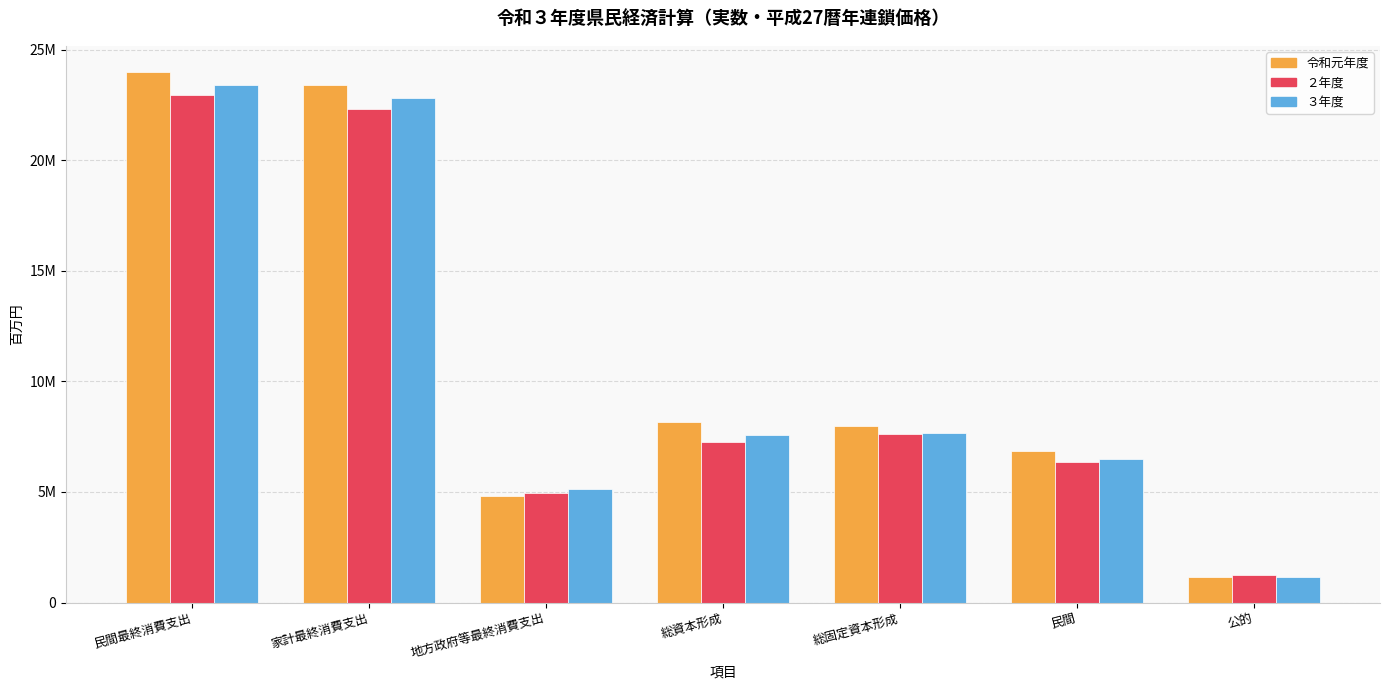

What are all the series names shown in the legend?

令和元年度, ２年度, ３年度